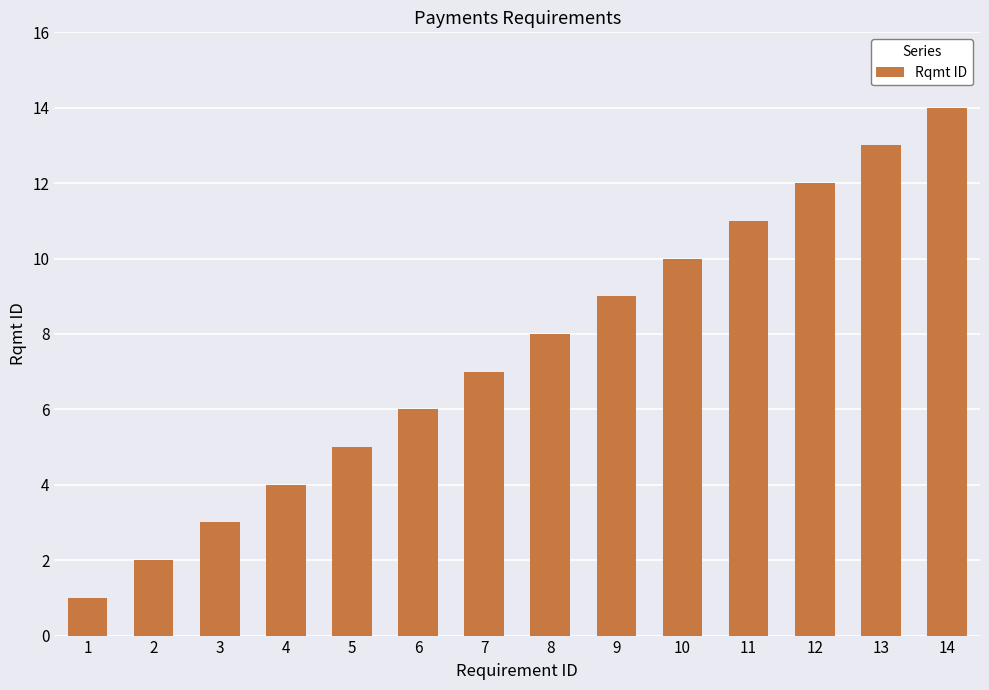

Reading left to right, list all the values displayed in this chart.

1=1	2=2	3=3	4=4	5=5	6=6	7=7	8=8	9=9	10=10	11=11	12=12	13=13	14=14